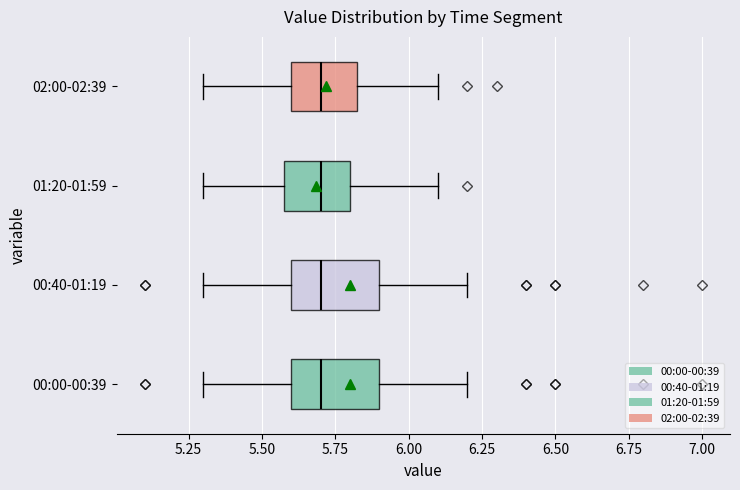

Reading bottom to top, transcribe this box plot: for each box, give where its median line is, the range the box spans, and where its two whiskers end, as read against the x-axis. The values are not printed on the chart, so give them approximately, as read against the axis.

00:00-00:39: median 5.70, box 5.60 to 5.90, whiskers 5.30 to 6.20
00:40-01:19: median 5.70, box 5.60 to 5.90, whiskers 5.30 to 6.20
01:20-01:59: median 5.70, box 5.60 to 5.80, whiskers 5.30 to 6.10
02:00-02:39: median 5.70, box 5.60 to 5.85, whiskers 5.30 to 6.10